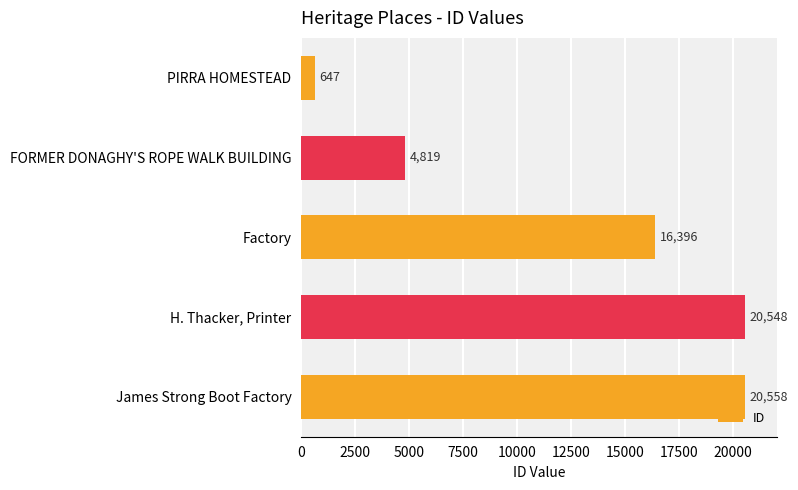

Read the value at FORMER DONAGHY'S ROPE WALK BUILDING.

4819